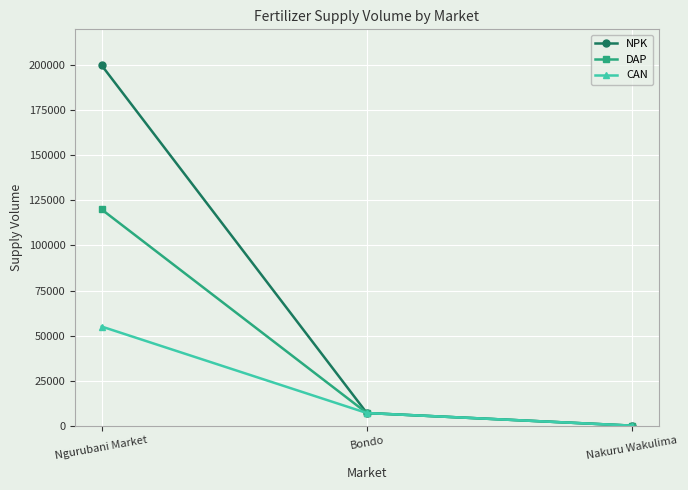

What is the greatest value displayed?

200000